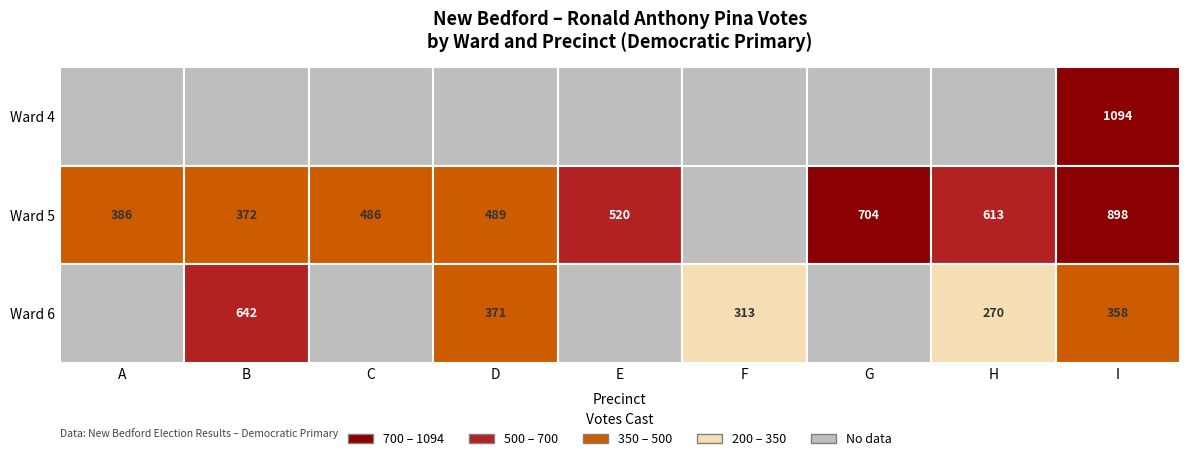

List the series in order of their peak value, highest first.

Ward 4, Ward 5, Ward 6